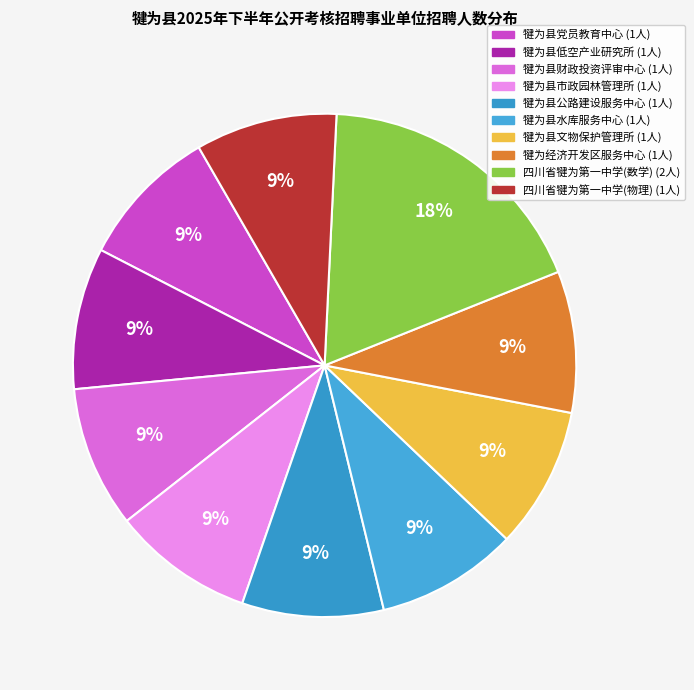

Which has a higher value, 犍为县低空产业研究所 or 犍为经济开发区服务中心?

犍为县低空产业研究所